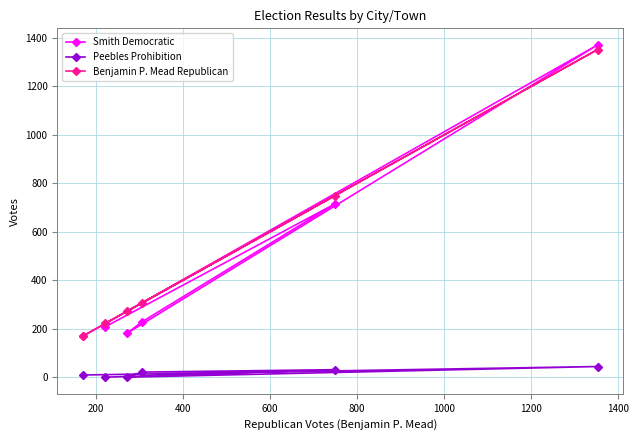

What is the lowest value of the Benjamin P. Mead Republican series?

171